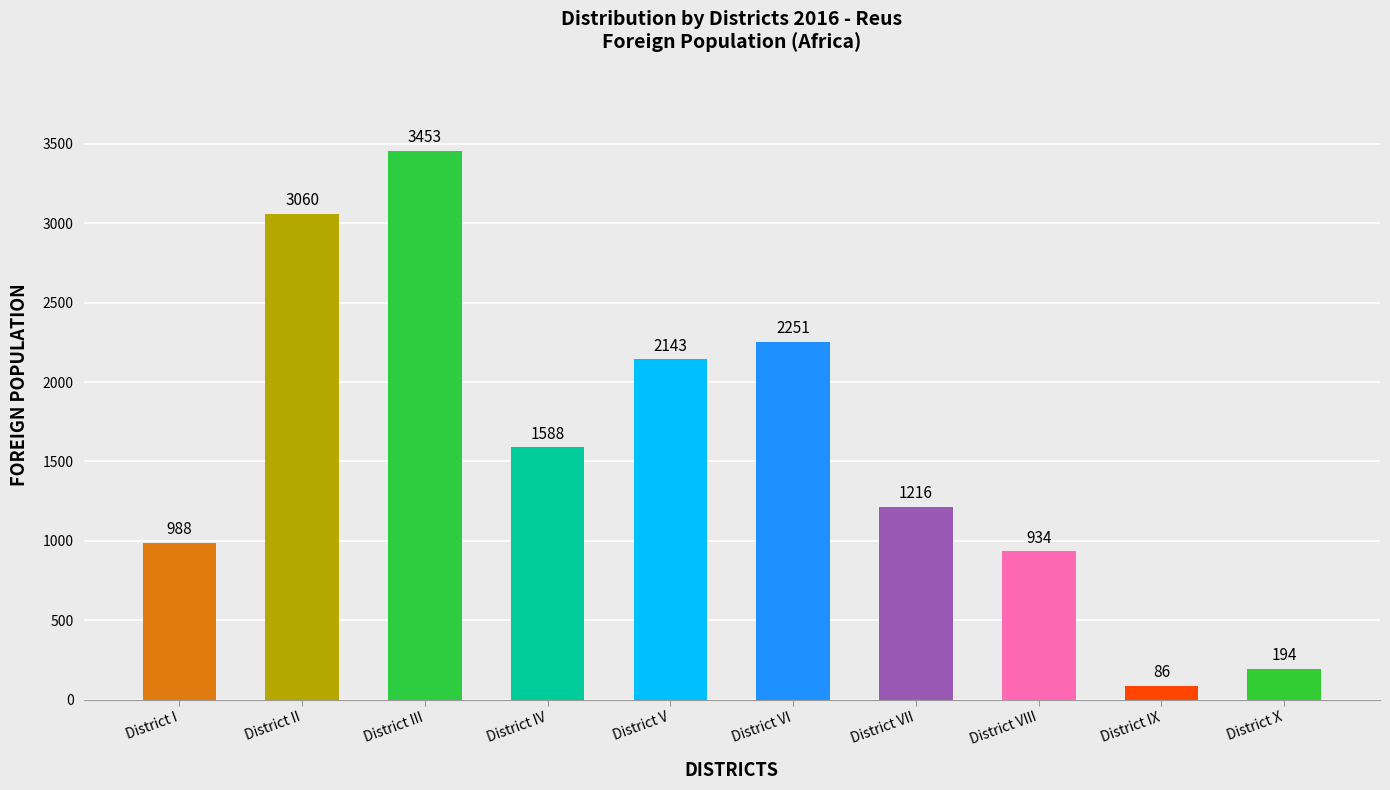

List the labels in order of value, largest first.

District III, District II, District VI, District V, District IV, District VII, District I, District VIII, District X, District IX